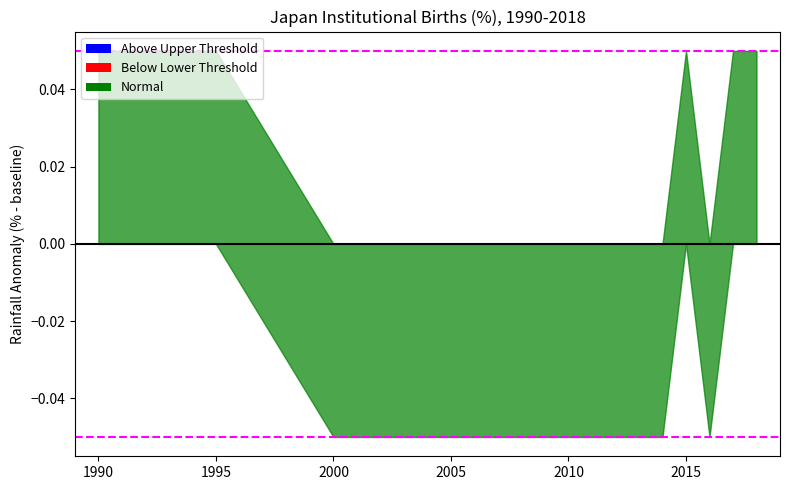

Where does the data first go above 0?

1990